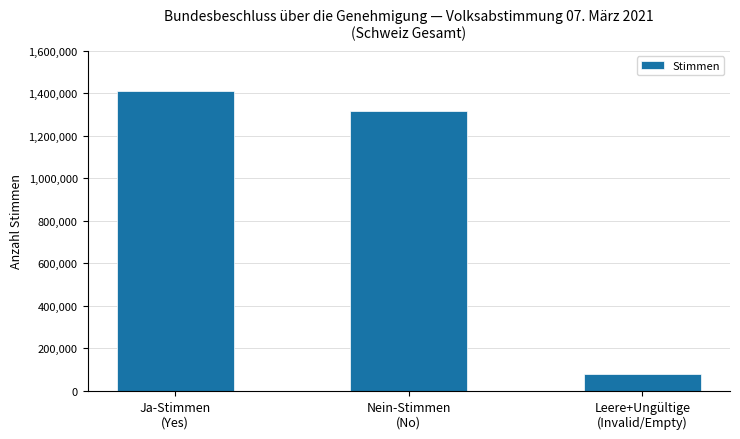

What value does the data have at Nein-Stimmen
(No)?

1318688